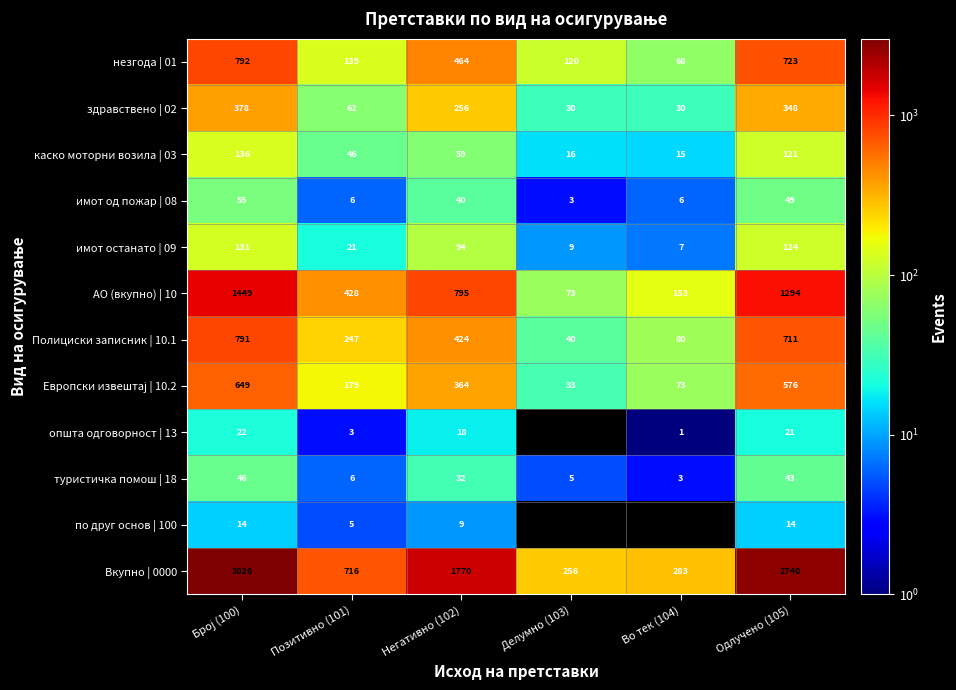

Which has a higher value, Број (100) or Негативно (102)?

Број (100)